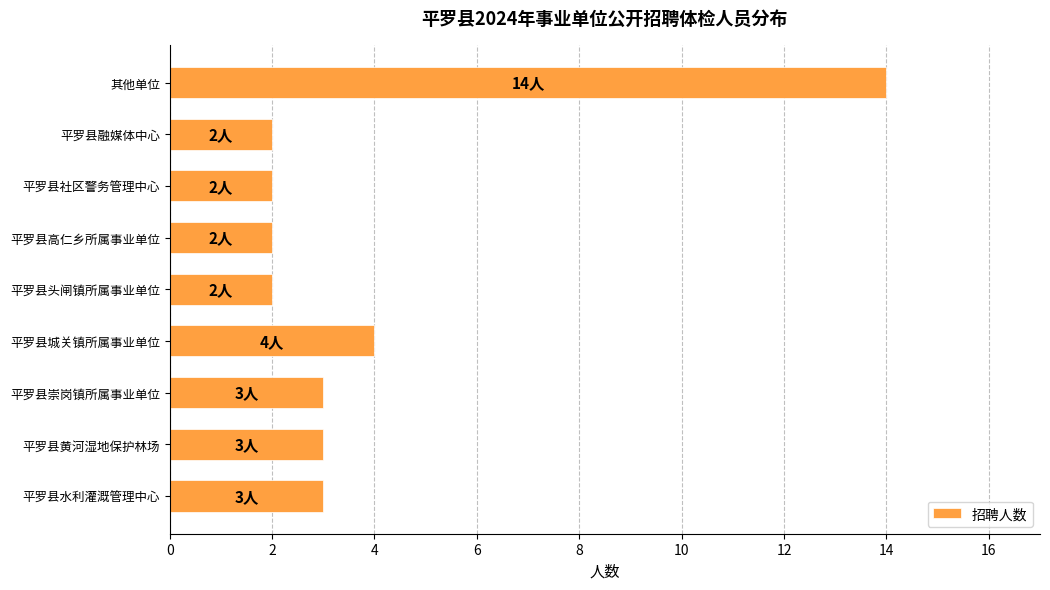

What is the ratio of the value at 平罗县水利灌溉管理中心 to the value at 平罗县崇岗镇所属事业单位?

1.0